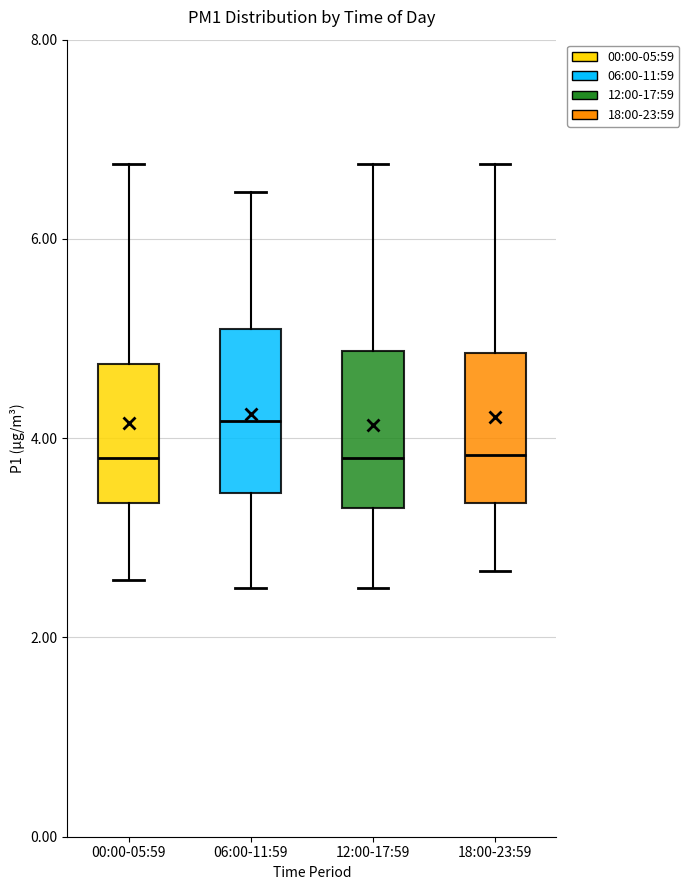

Where does the upper whisker of the box for 18:00-23:59 end on the y-axis? The values are not printed on the chart, so give them approximately, as read against the axis.

6.8